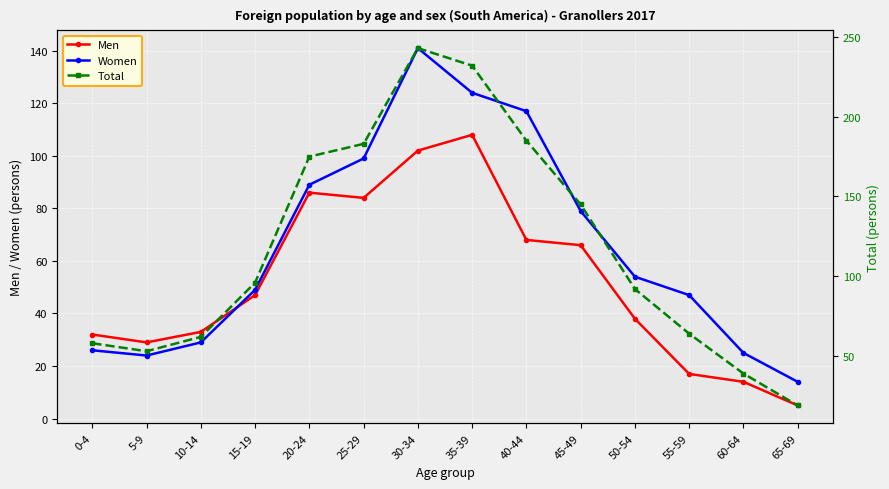

True or false: Women and Total intersect in this chart.

False